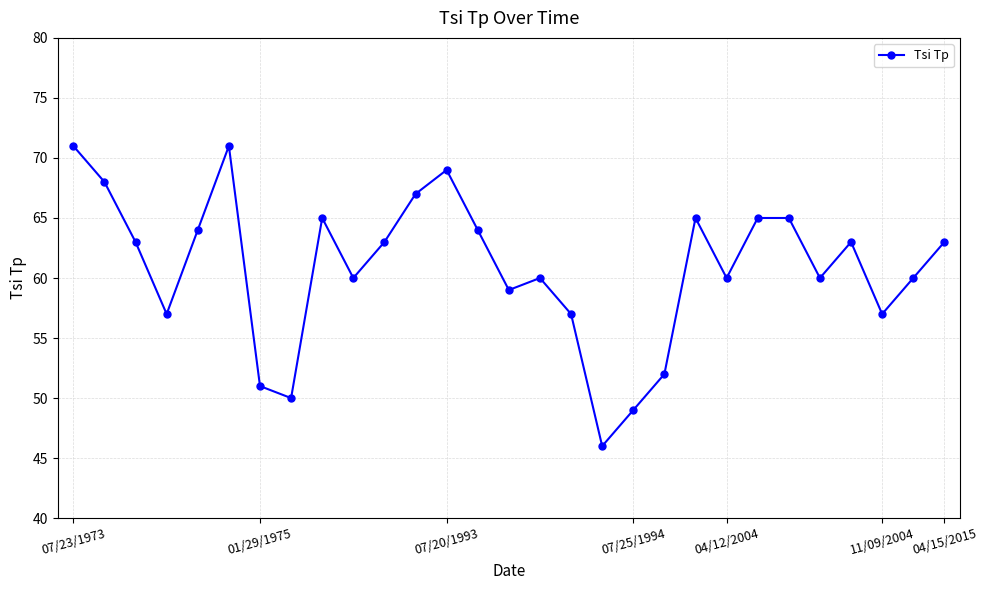

What is the difference between the maximum and minimum values?

25